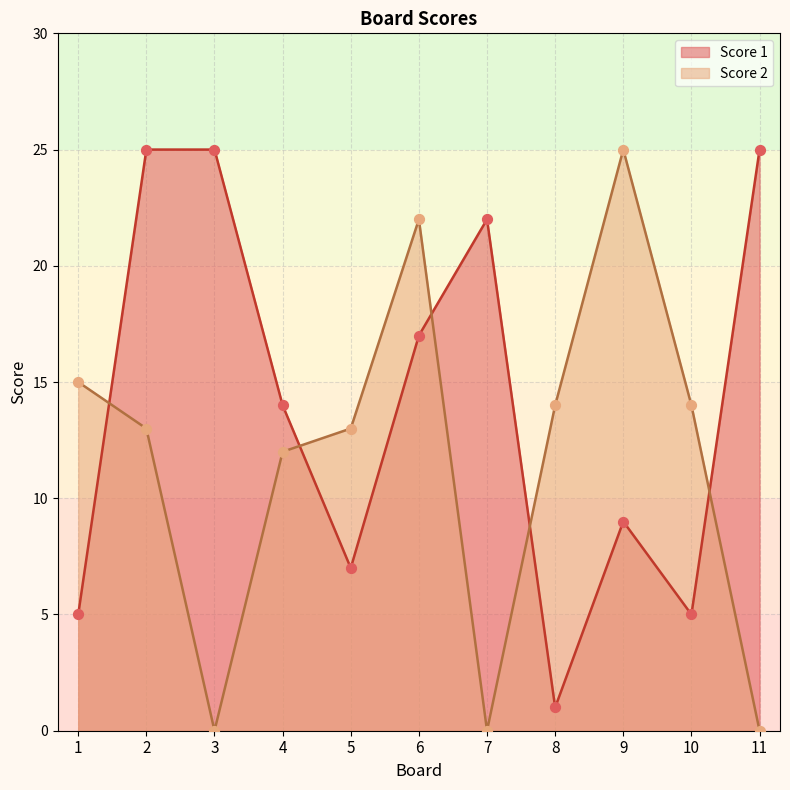

What is the total value across all series at 9?

34